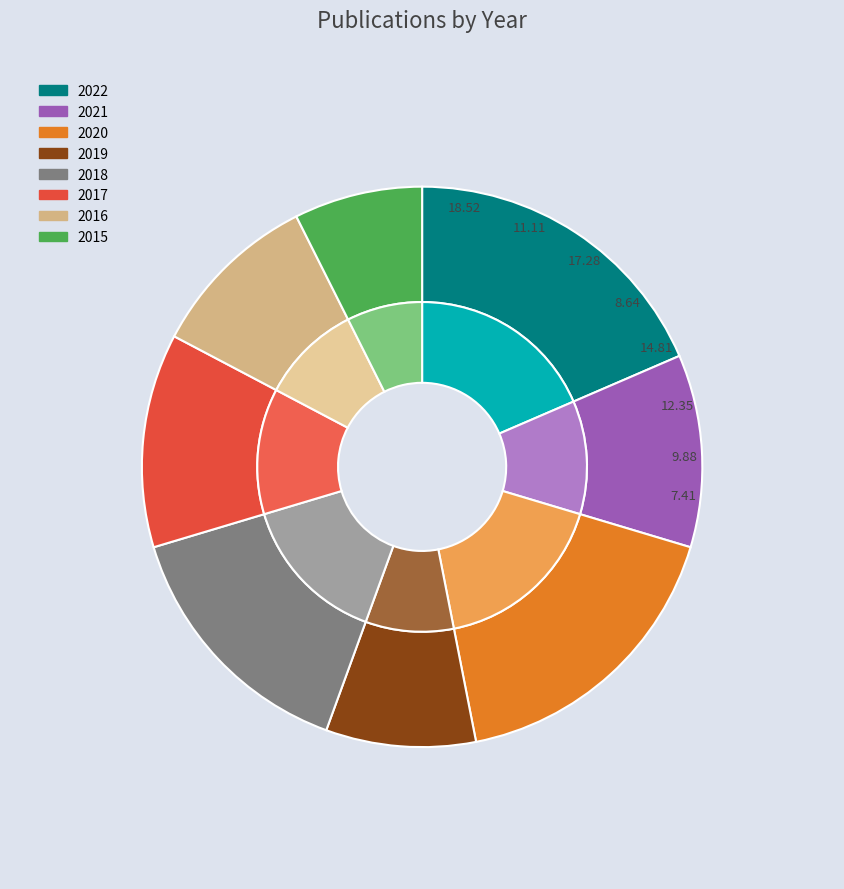

Which slice is the largest?

2022